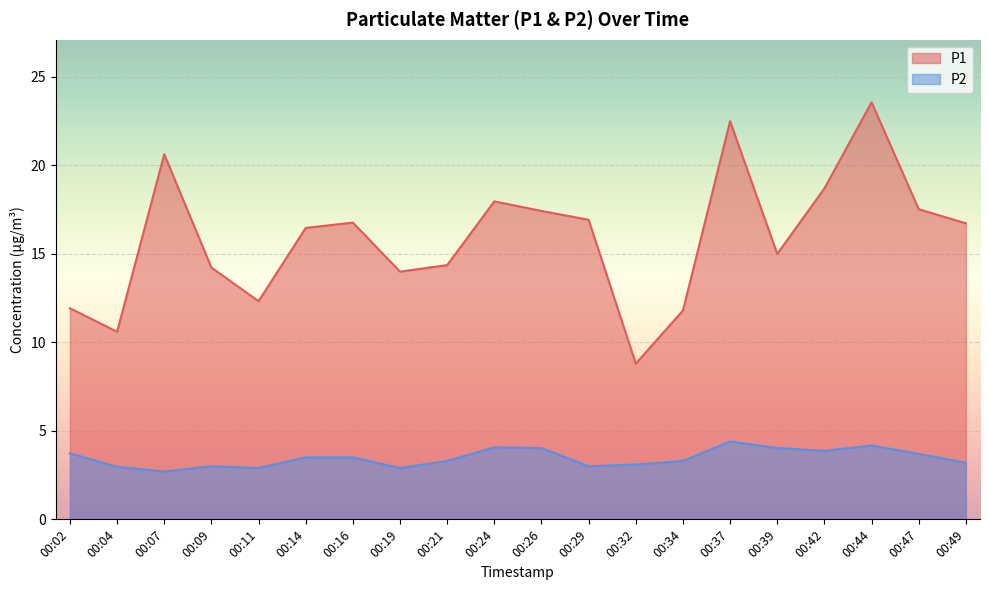

Between 00:07 and 00:29, which is larger?

00:07